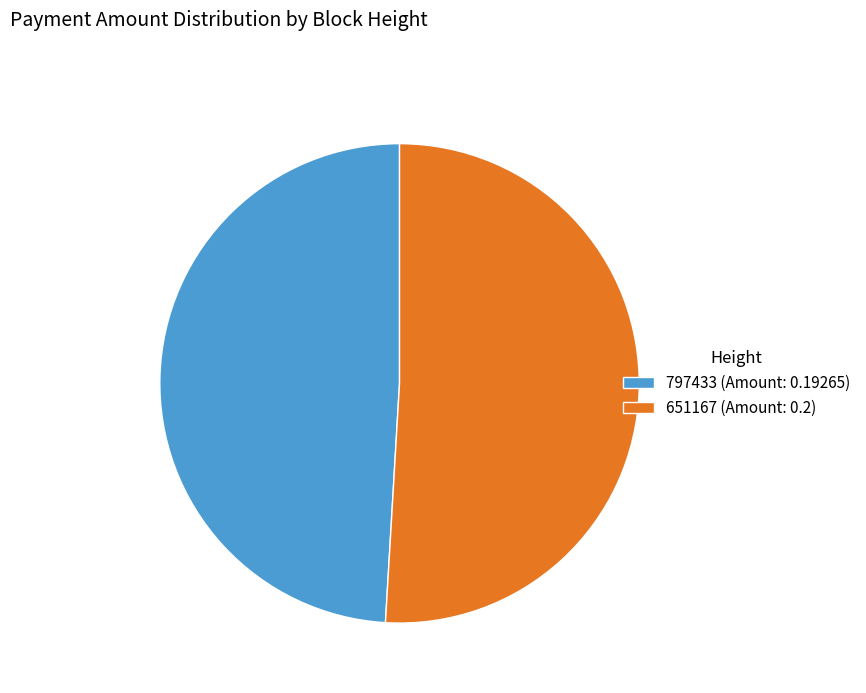

Do 651167 (Amount: 0.2) and 797433 (Amount: 0.19265) together represent more than half of the pie?

Yes